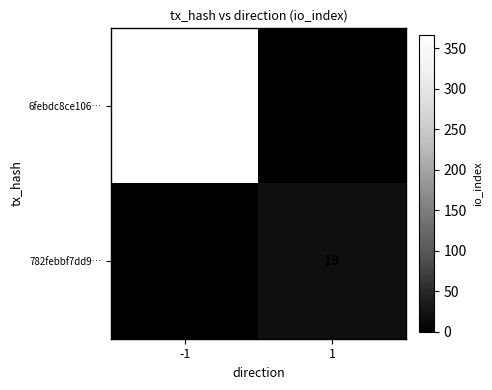

Rank the series by their maximum value, from highest to lowest.

6febdc8ce106…, 782febbf7dd9…